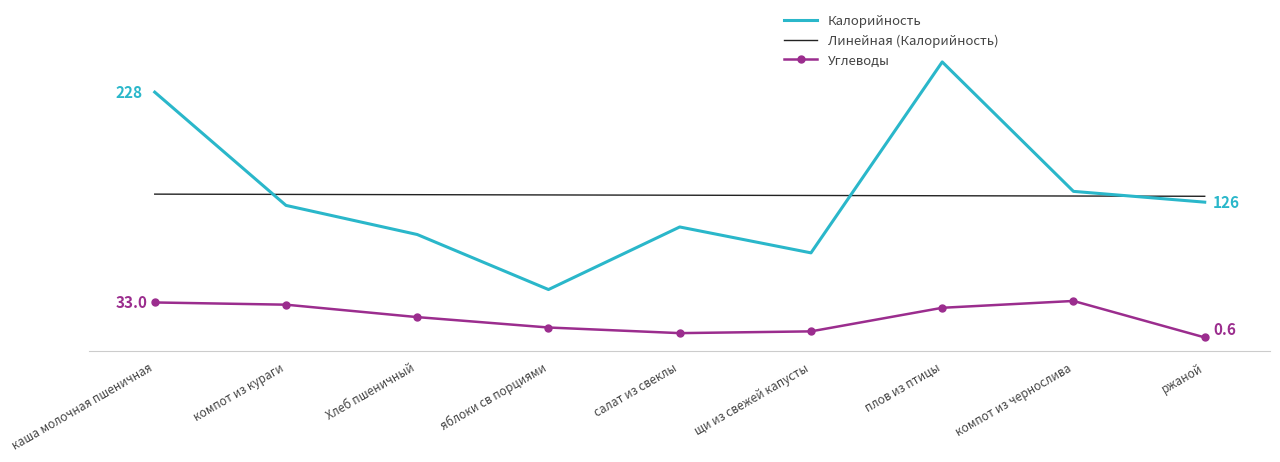

What is the sum of the Углеводы values at компот из кураги and компот из чернослива?

65.4